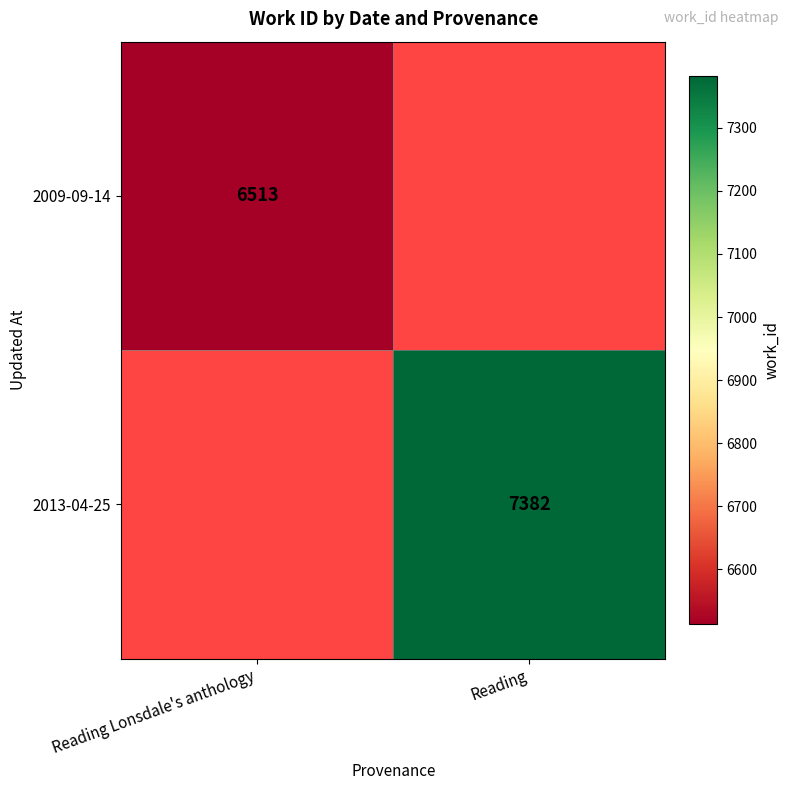

The value of 2009-09-14 at Reading Lonsdale's anthology is 10613.3. True or false?

False